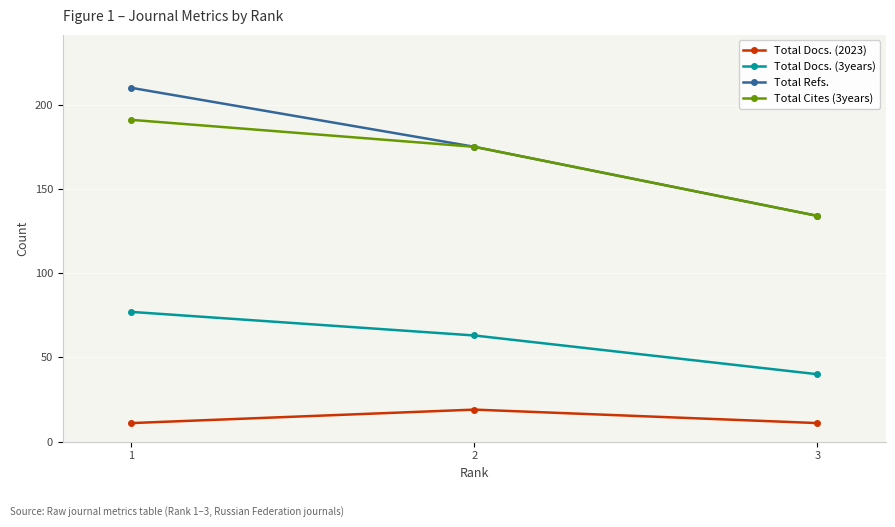

Which series has the largest total across all categories?

Total Refs.